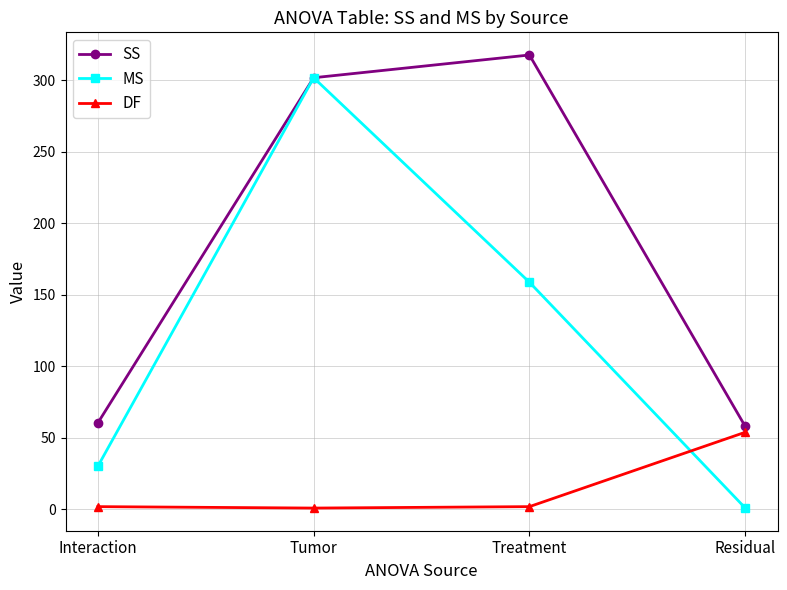

Which series ends up on top after the final intersection of DF and MS?

DF